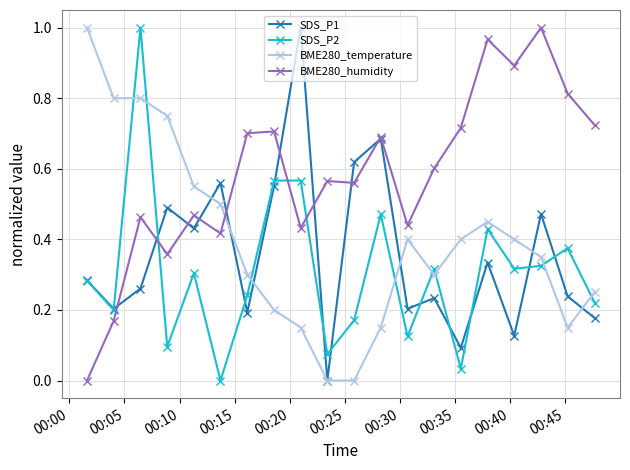

In SDS_P2, how many points are lower than both neighbors (excluding endpoints)?

7